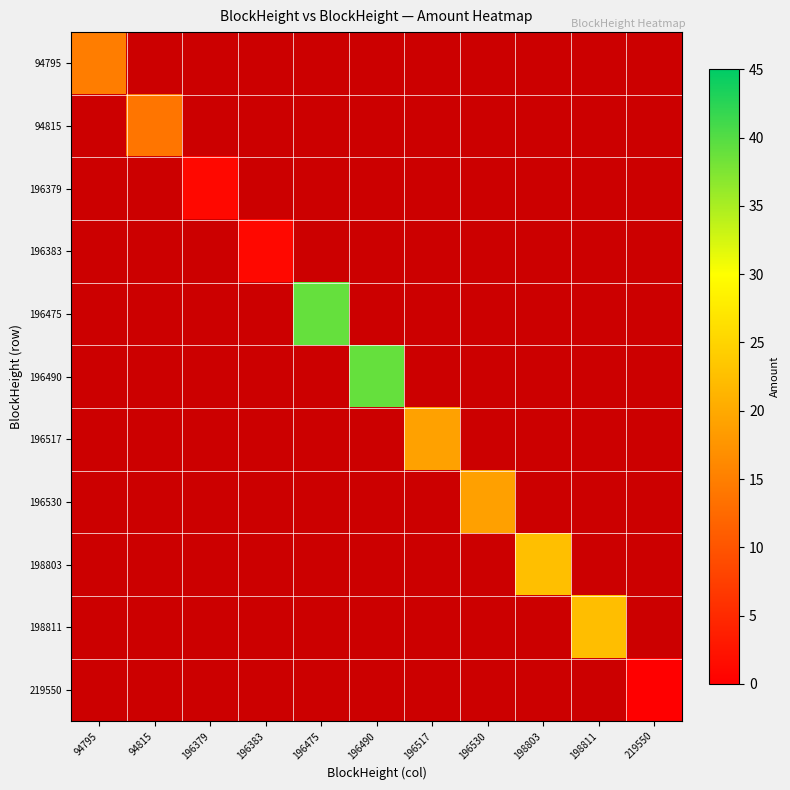

Which category has the lowest value in the 94815 series?

94795